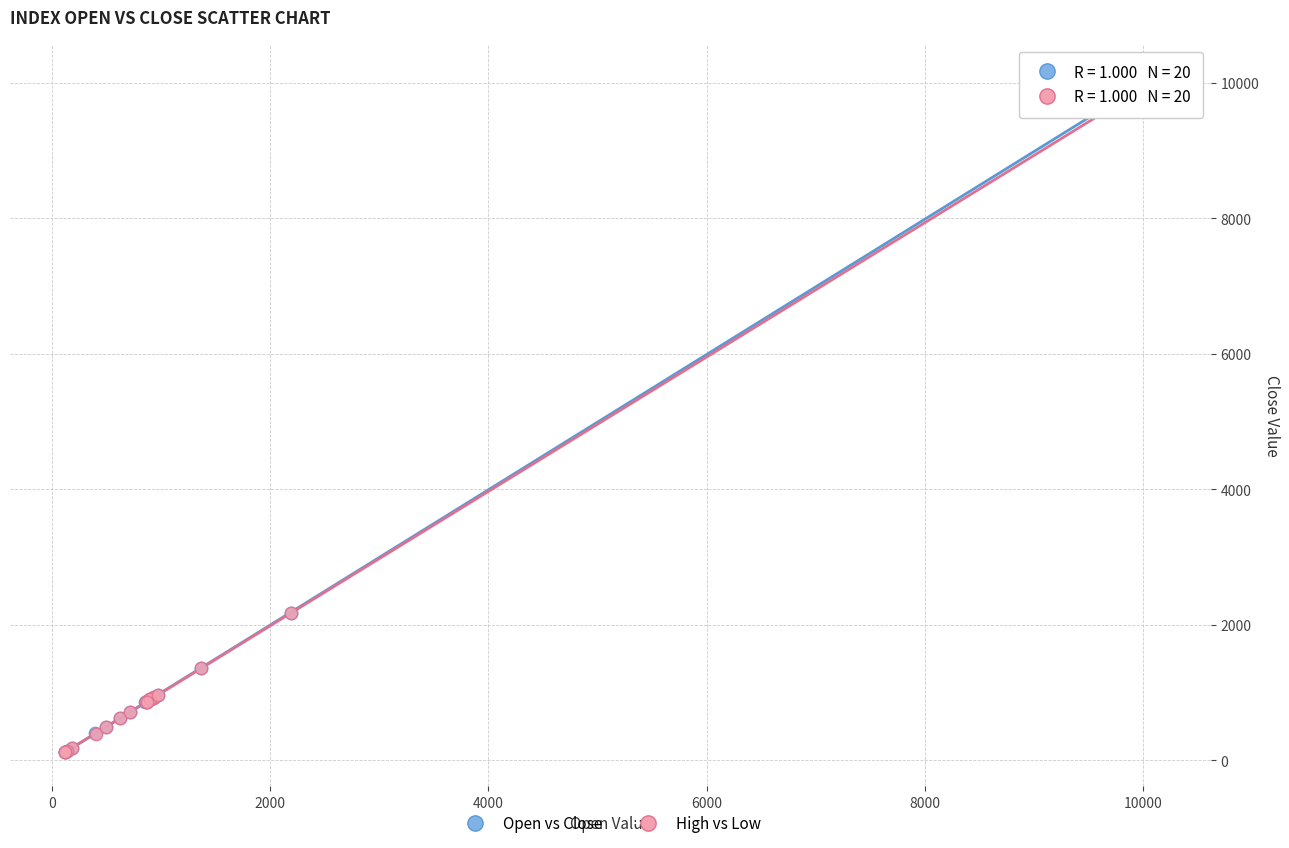

Which series has the largest Y range (max minus min)?

Open vs Close